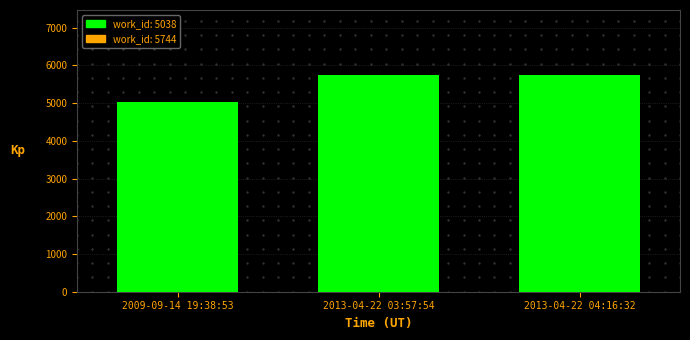

How many data points does each series have?

3